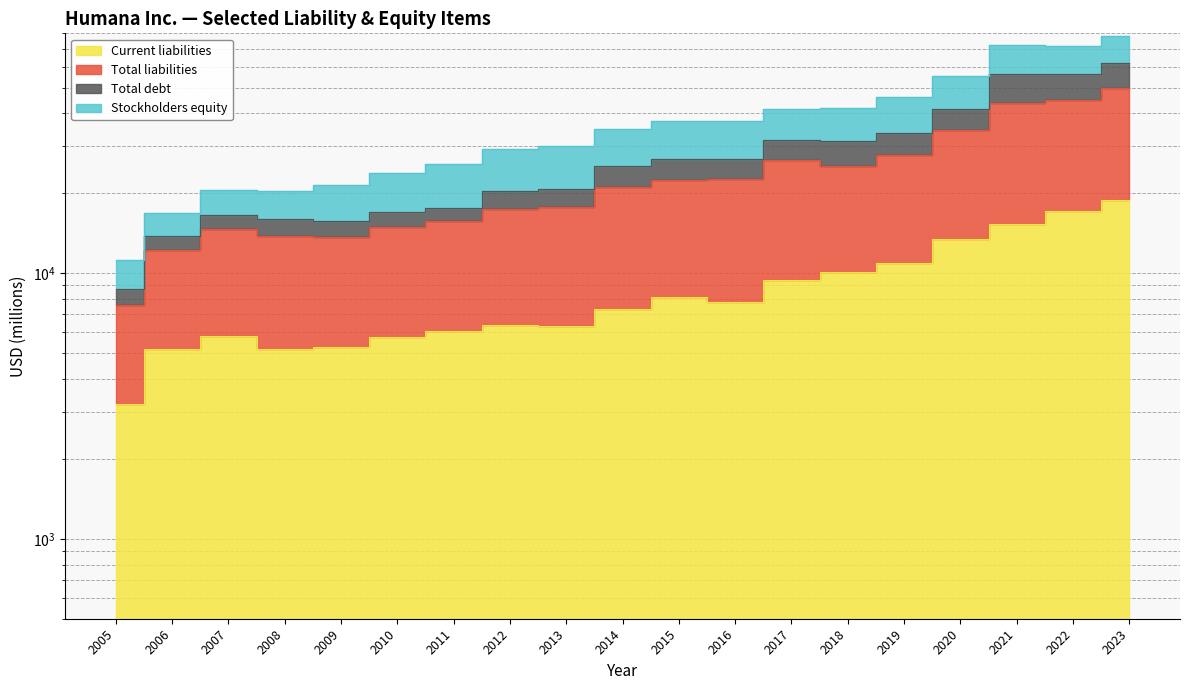

Where does the Total debt series first go above 25334?

2015